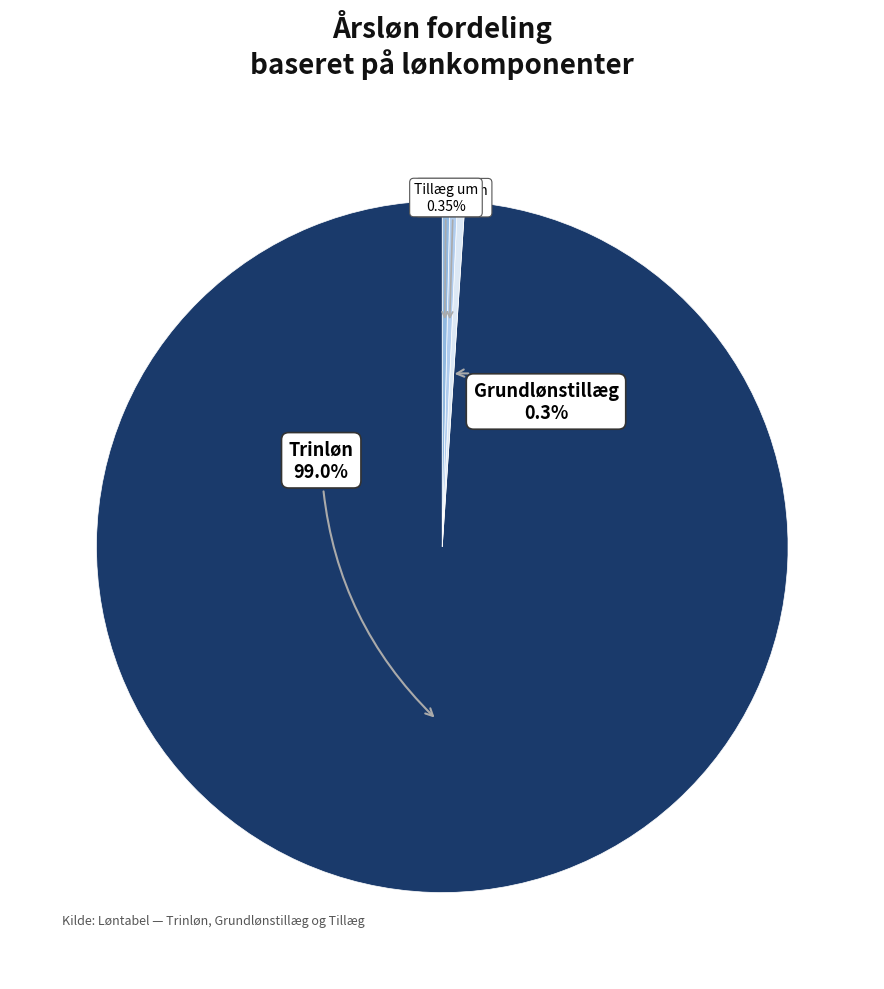

Does any single category account for the majority?

Yes